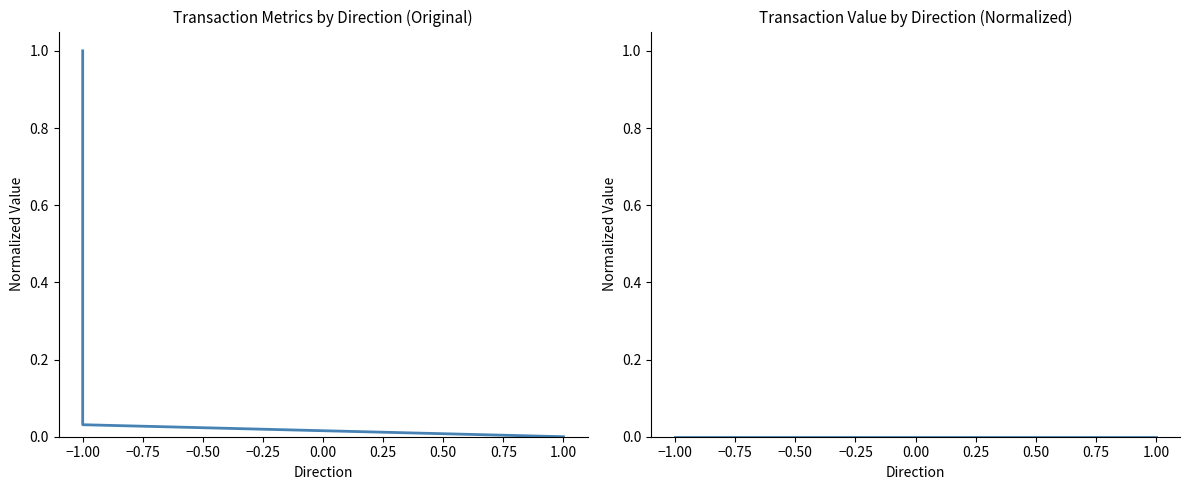

Rank the series by their maximum value, from highest to lowest.

time_stamp, value